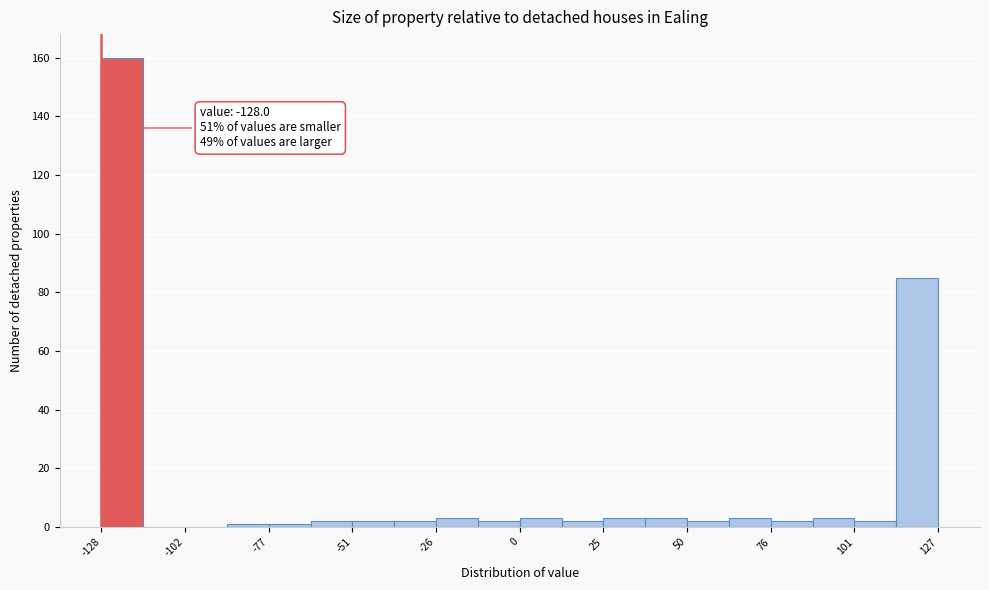

Read against the x-axis, roughly where is the centre of the tallest bar?

-120